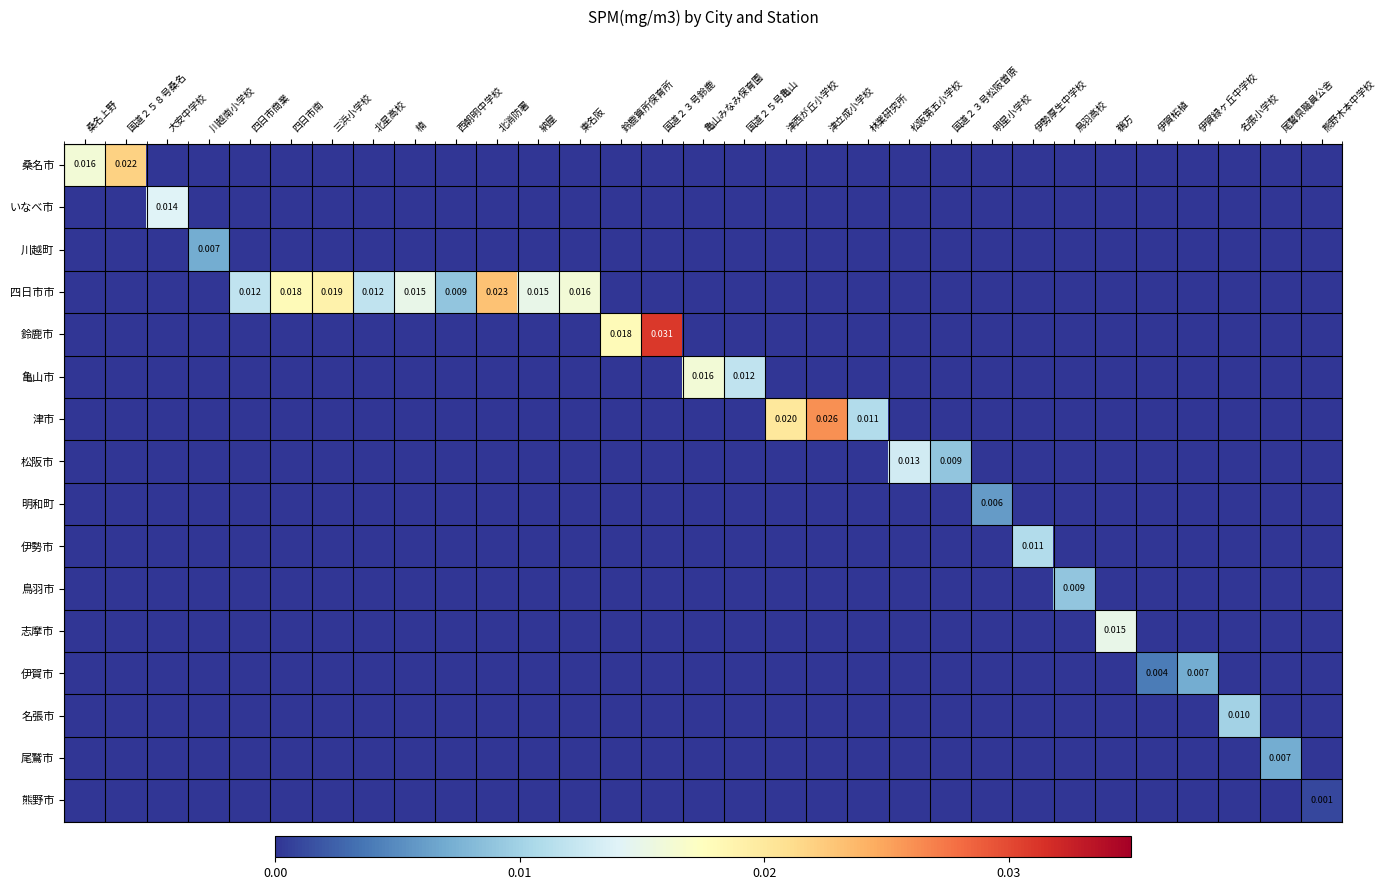

How many distinct data groups are displayed?

16